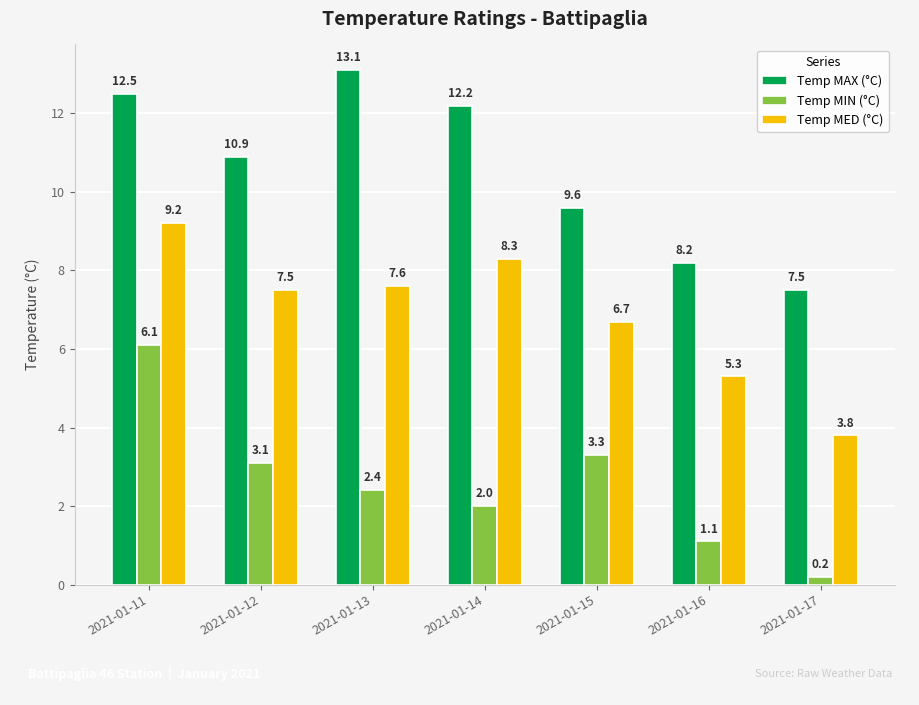

Reading left to right, list all the values displayed in this chart.

Temp MAX (°C): 12.5	10.9	13.1	12.2	9.6	8.2	7.5
Temp MIN (°C): 6.1	3.1	2.4	2.0	3.3	1.1	0.2
Temp MED (°C): 9.2	7.5	7.6	8.3	6.7	5.3	3.8